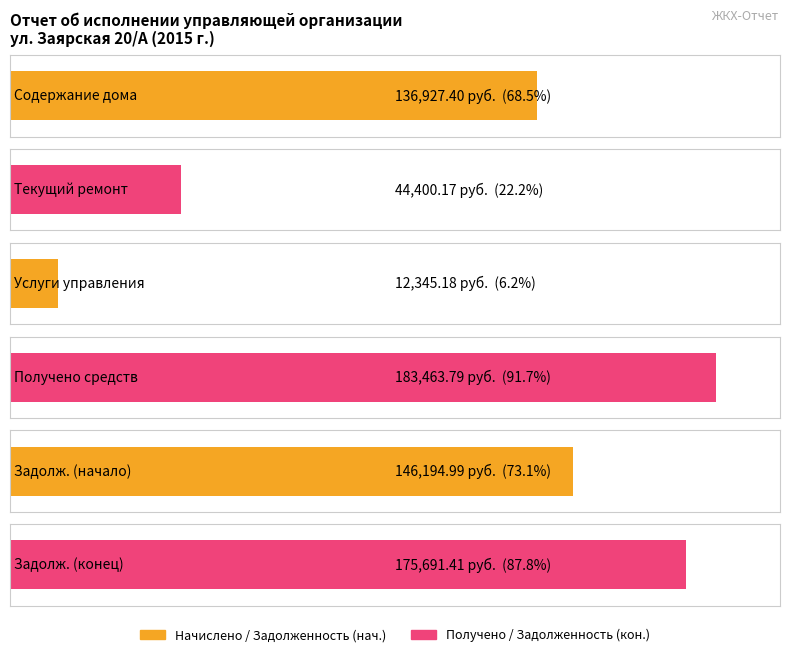

How many bars are there in total?

6